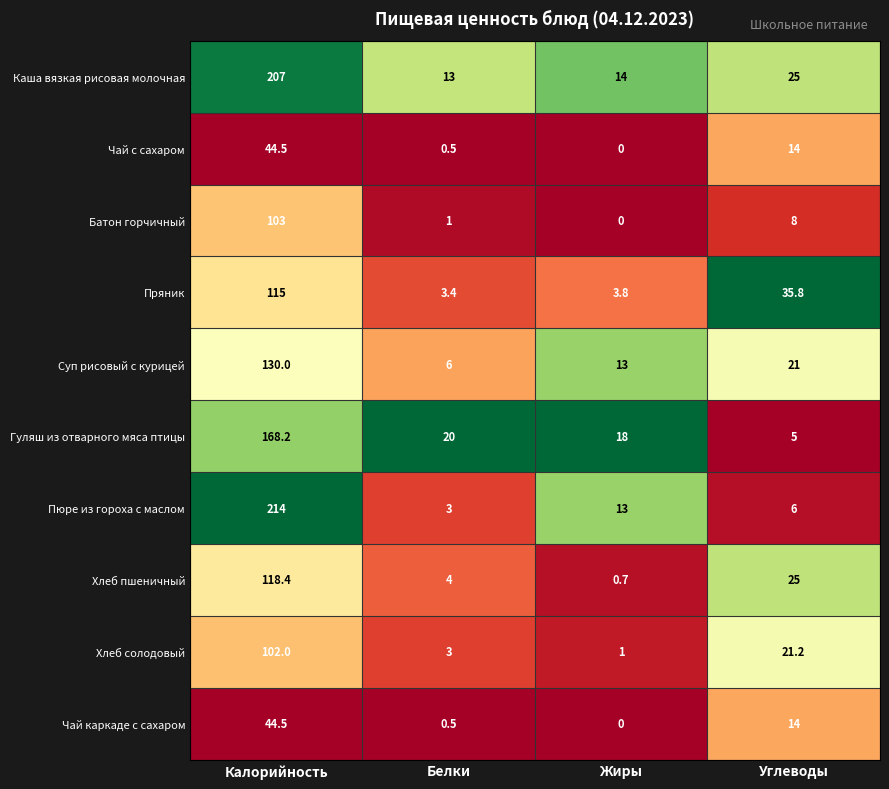

The Гуляш из отварного мяса птицы series shows 33.5 at Белки. True or false?

False